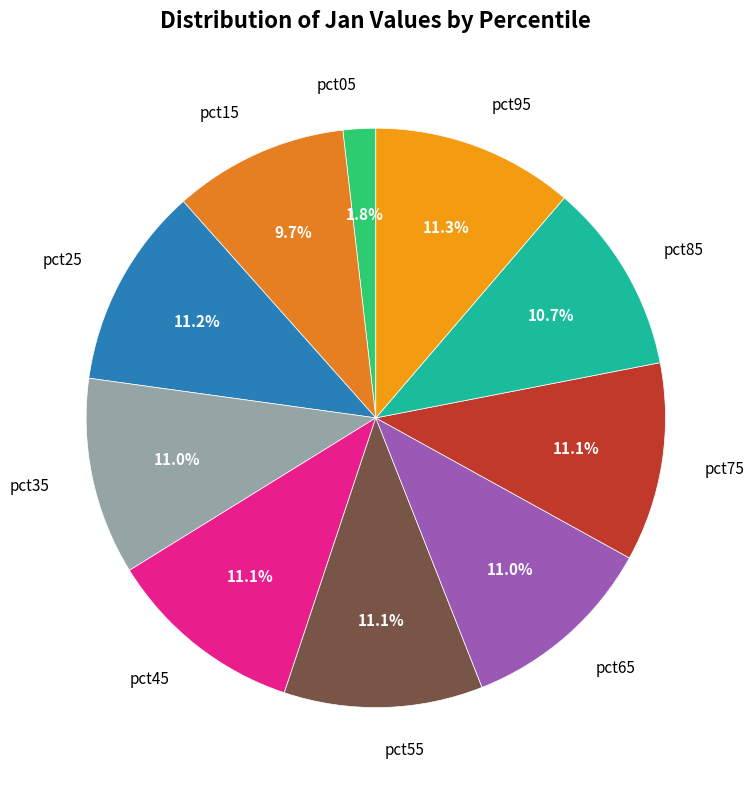

Does pct05 represent more than half of the total?

No